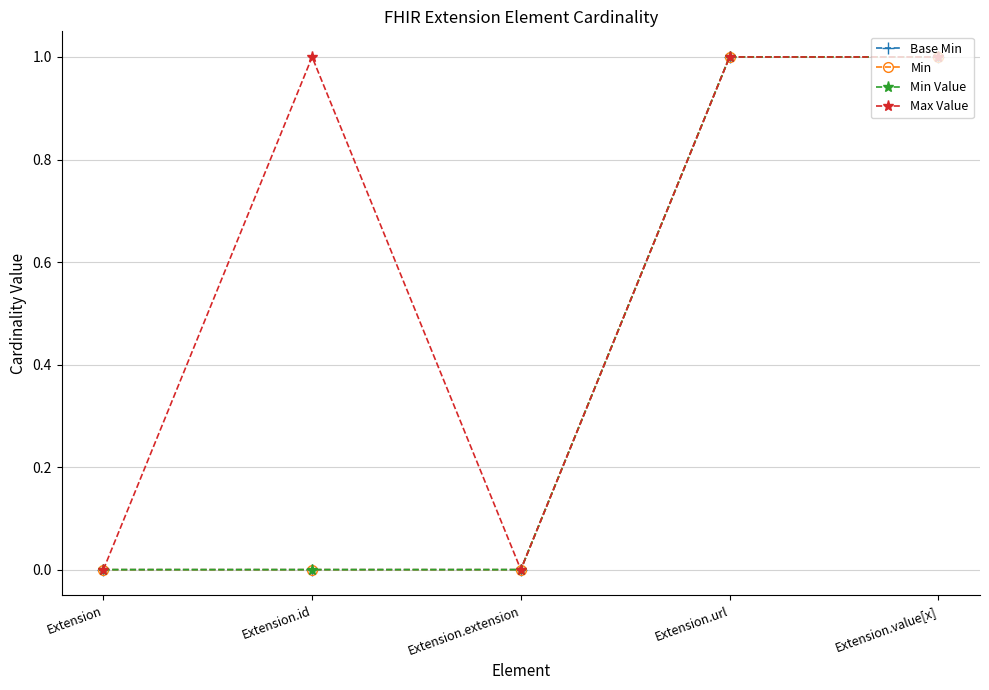

The Max Value series shows 1 at Extension.id. True or false?

True